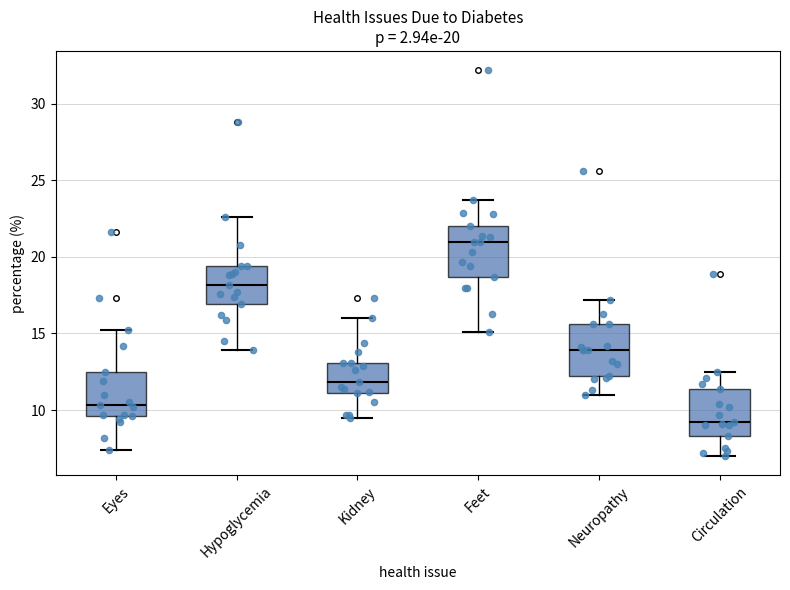

Which box has the highest median line?

Feet